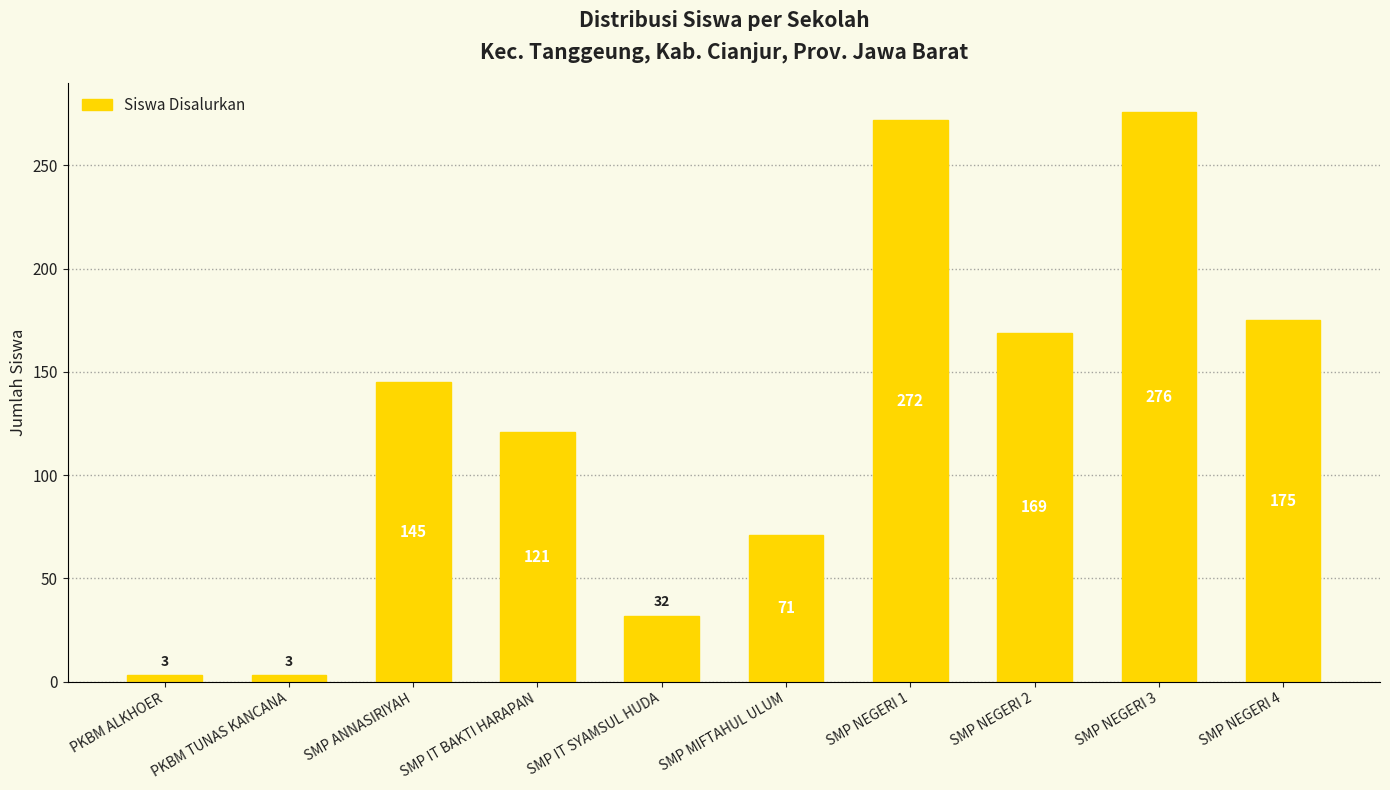

What is the sum of the values at PKBM TUNAS KANCANA and SMP ANNASIRIYAH?

148